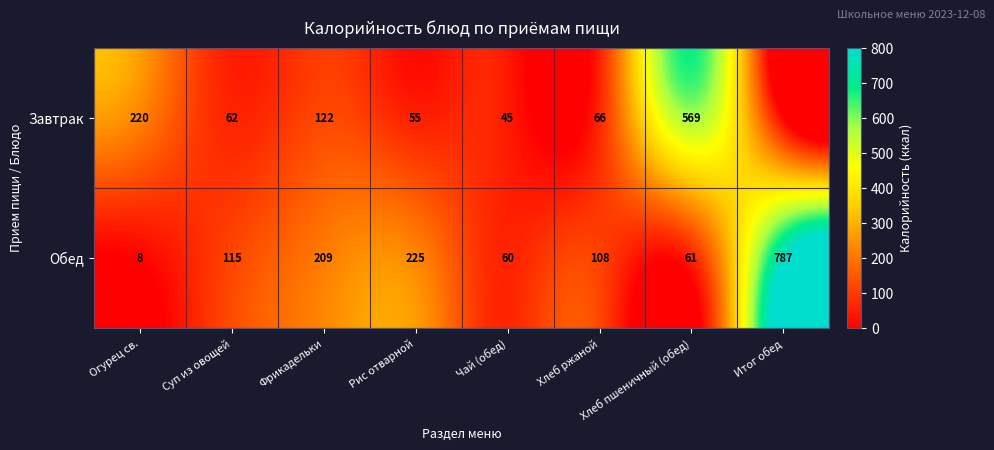

What is the minimum value for Обед?

8